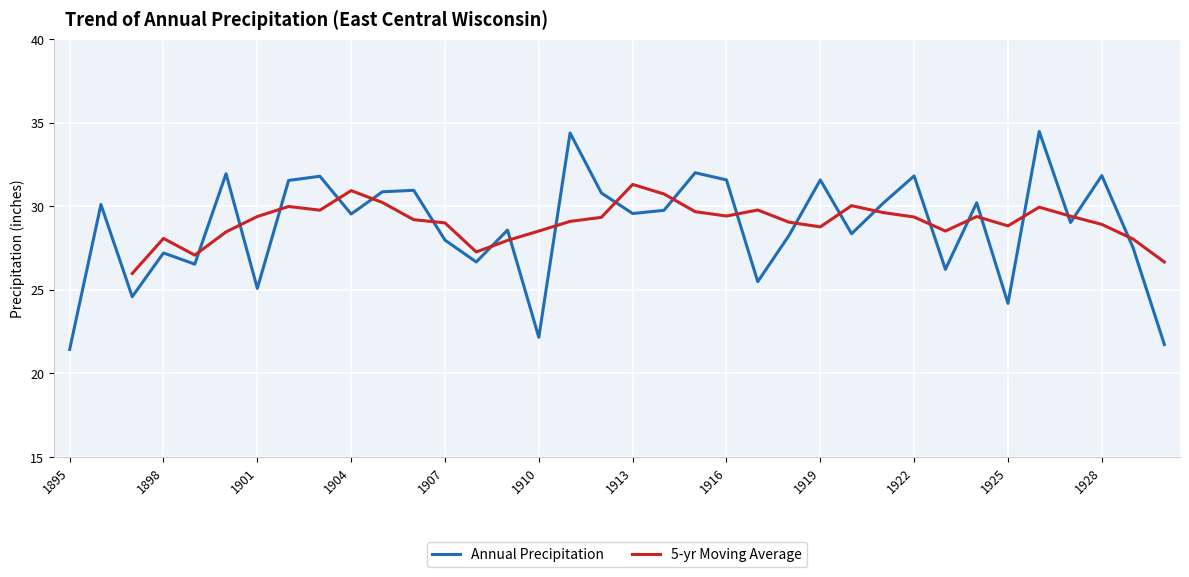

What is the minimum value for Annual Precipitation?

21.4